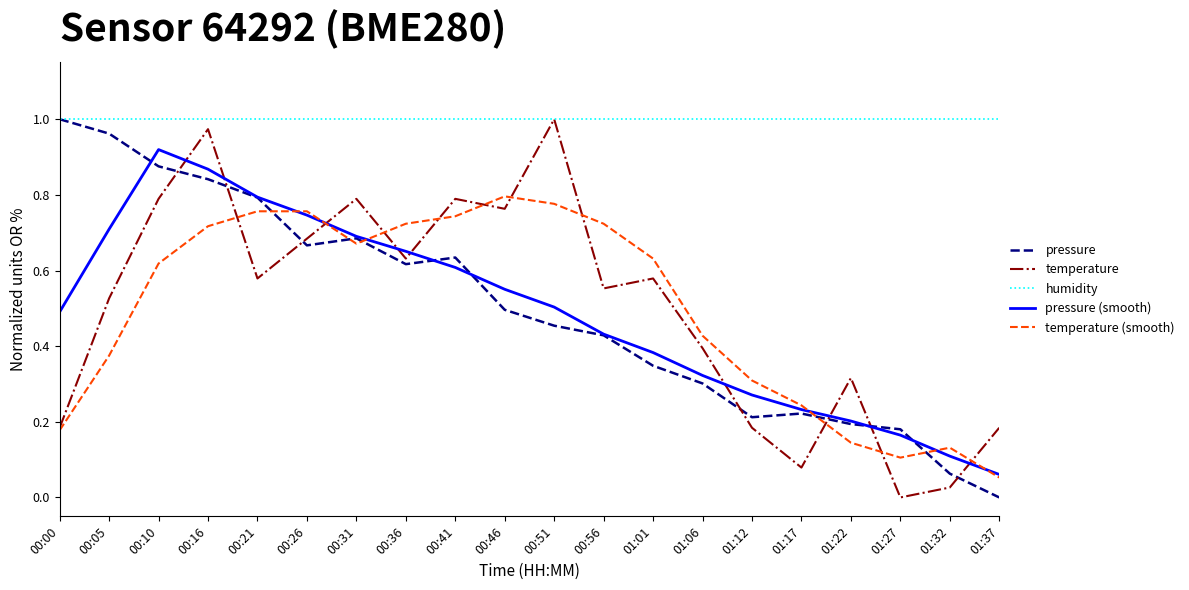

True or false: pressure (smooth) has a value of 0.5 at 01:12.

False